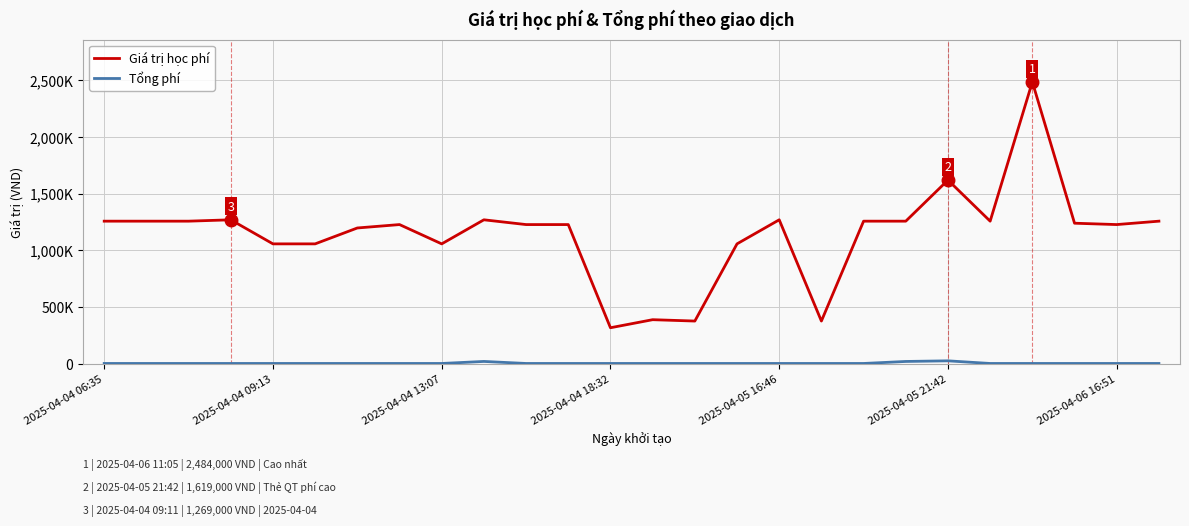

Does the chart have visible grid lines?

Yes